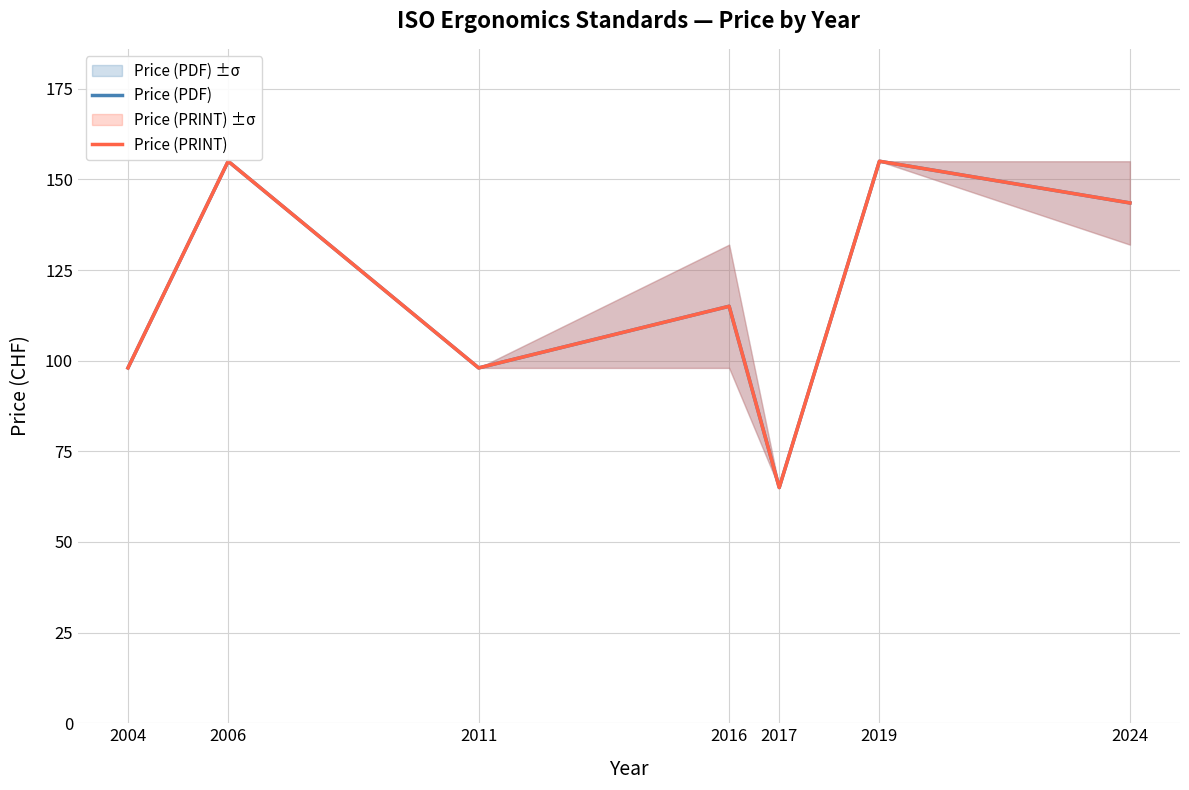

Which has a higher value, 2019 or 2004?

2019